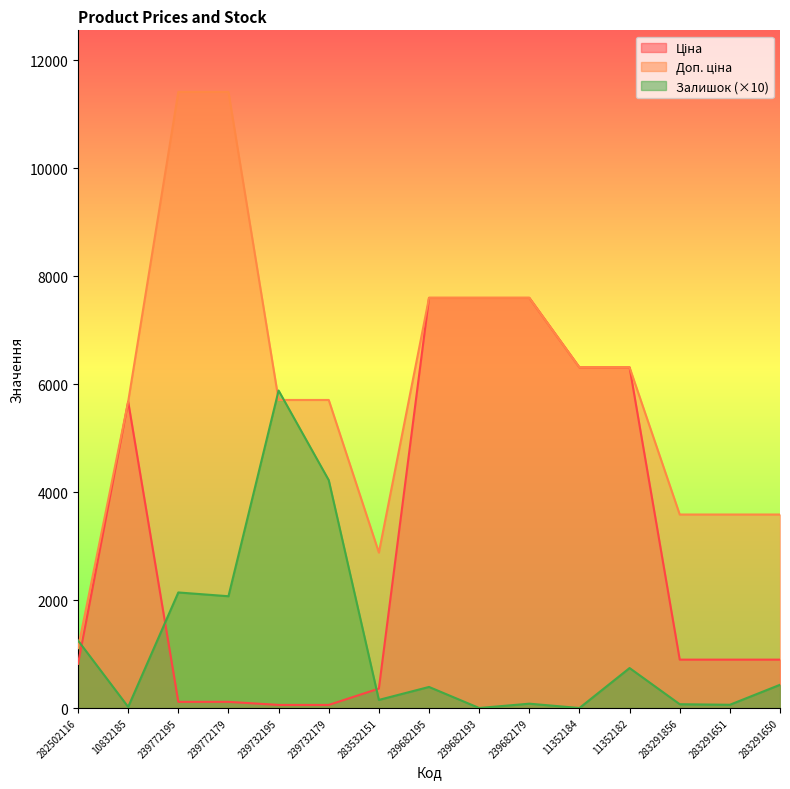

What position from the right is 11352184?

5